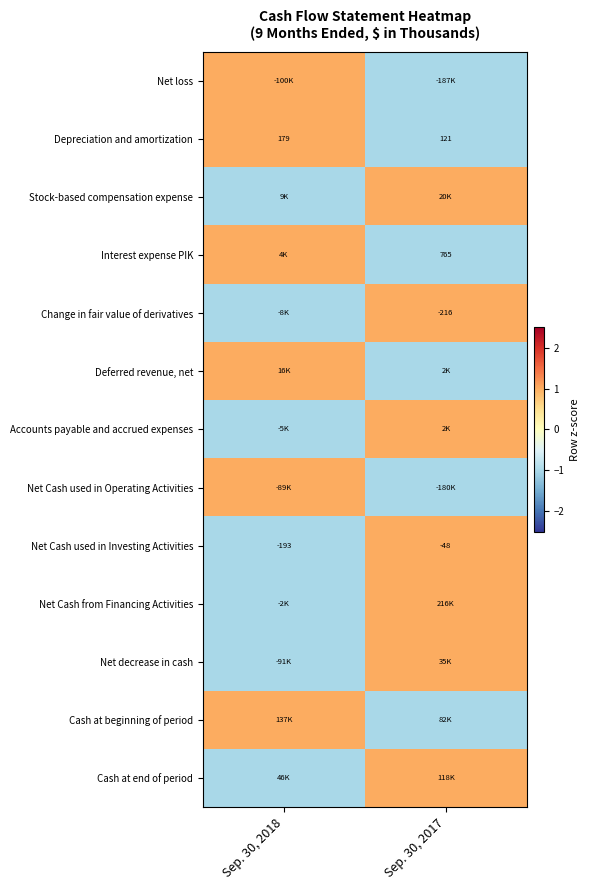

What is the difference between the maximum and minimum values in the Net Cash used in Investing Activities series?

145